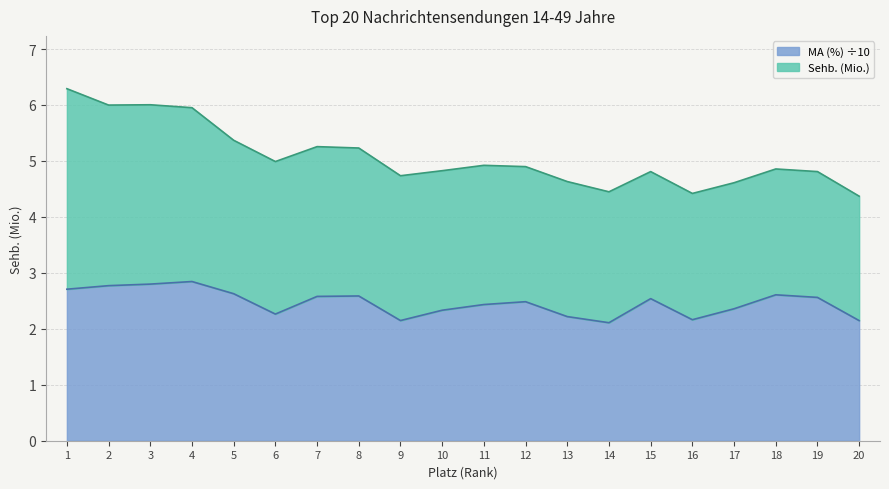

Approximately how many times larger is the value at 16 compared to 13?

1.0